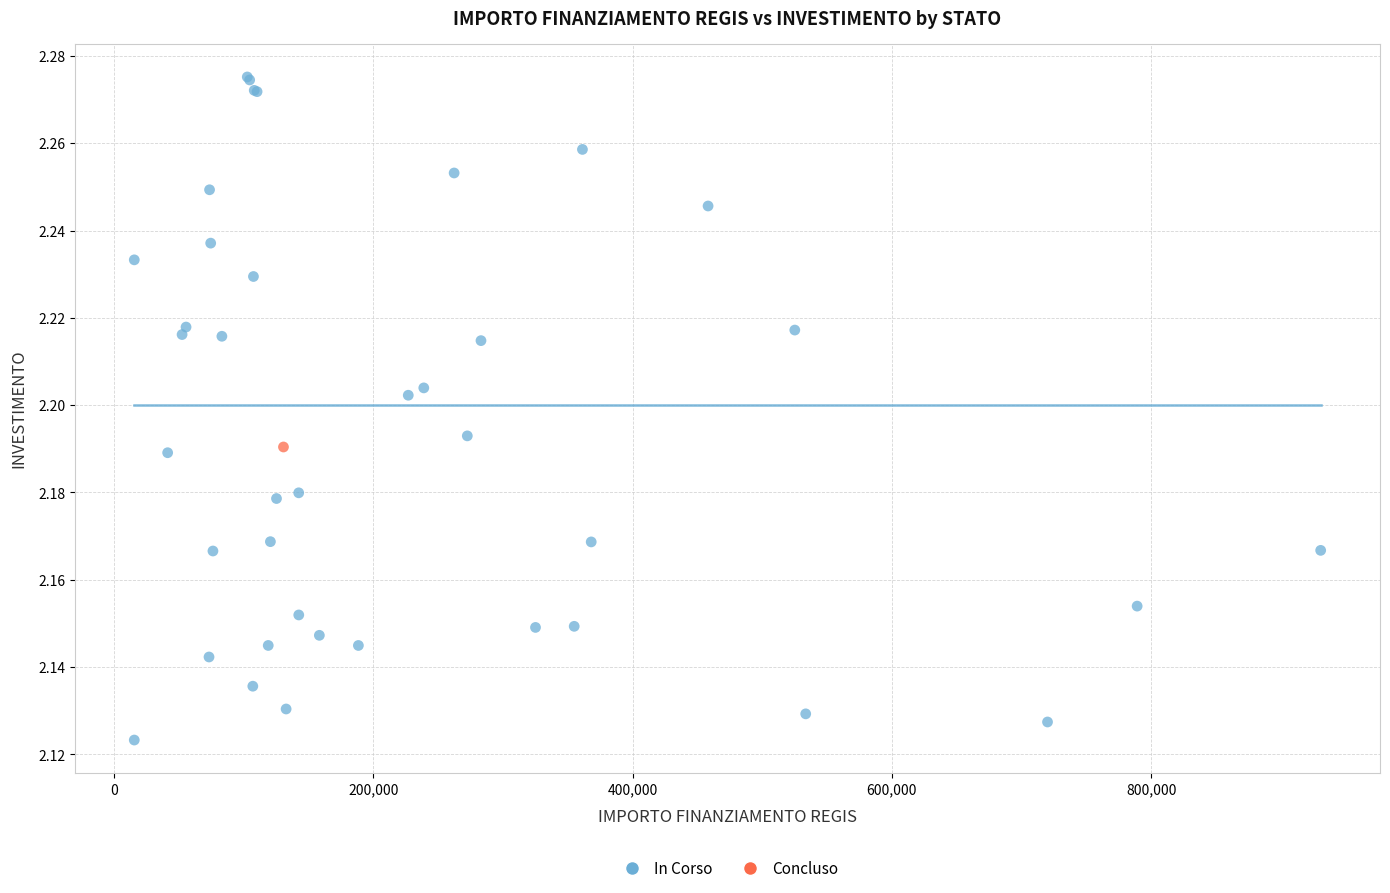

What are all the series names shown in the legend?

In Corso, Concluso